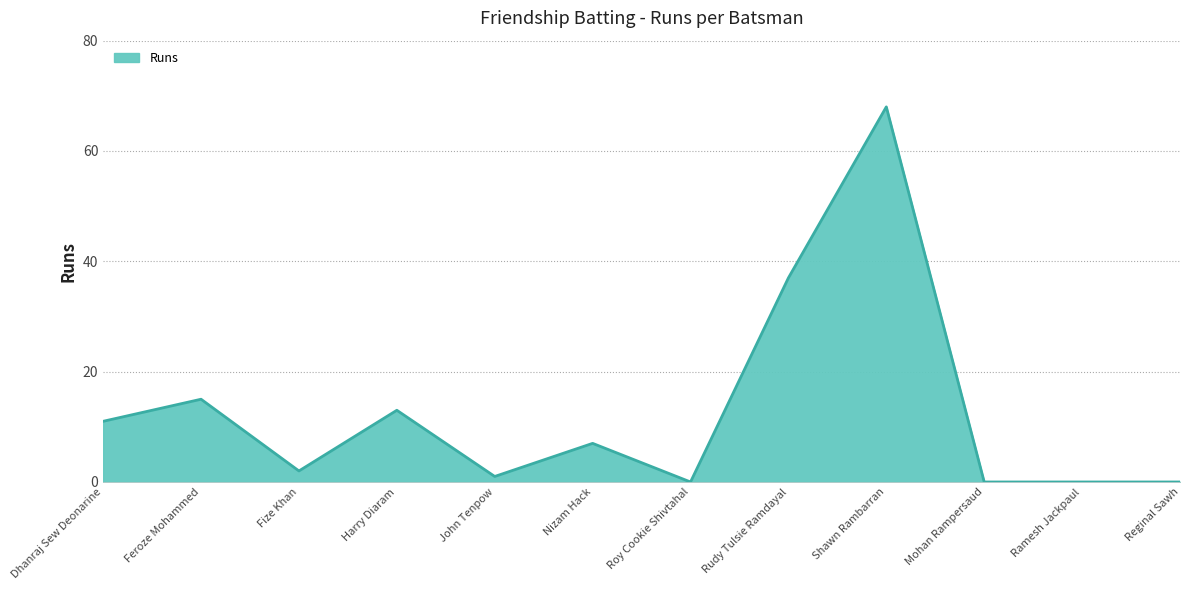

Does the chart display data point markers on the line(s)?

No